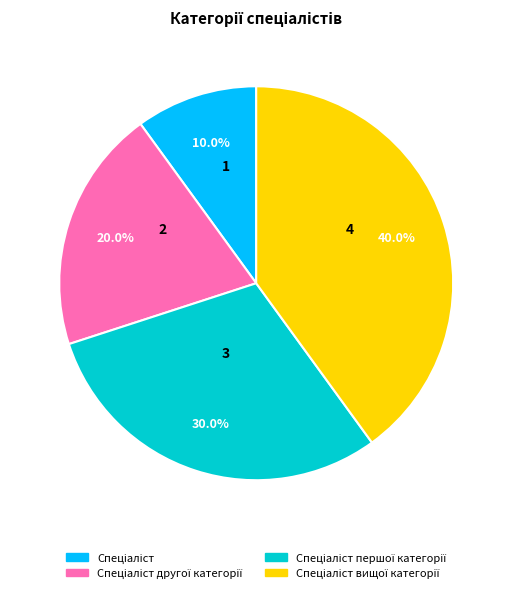

Is there a majority slice in this chart?

No